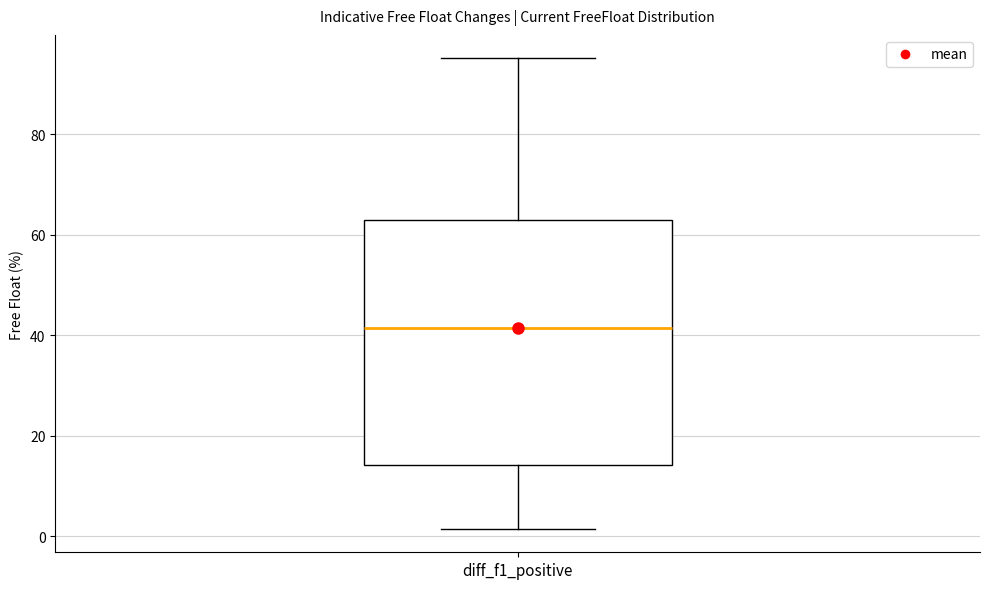

Where does the median line of the box for diff_f1_positive sit on the y-axis? The values are not printed on the chart, so give them approximately, as read against the axis.

42